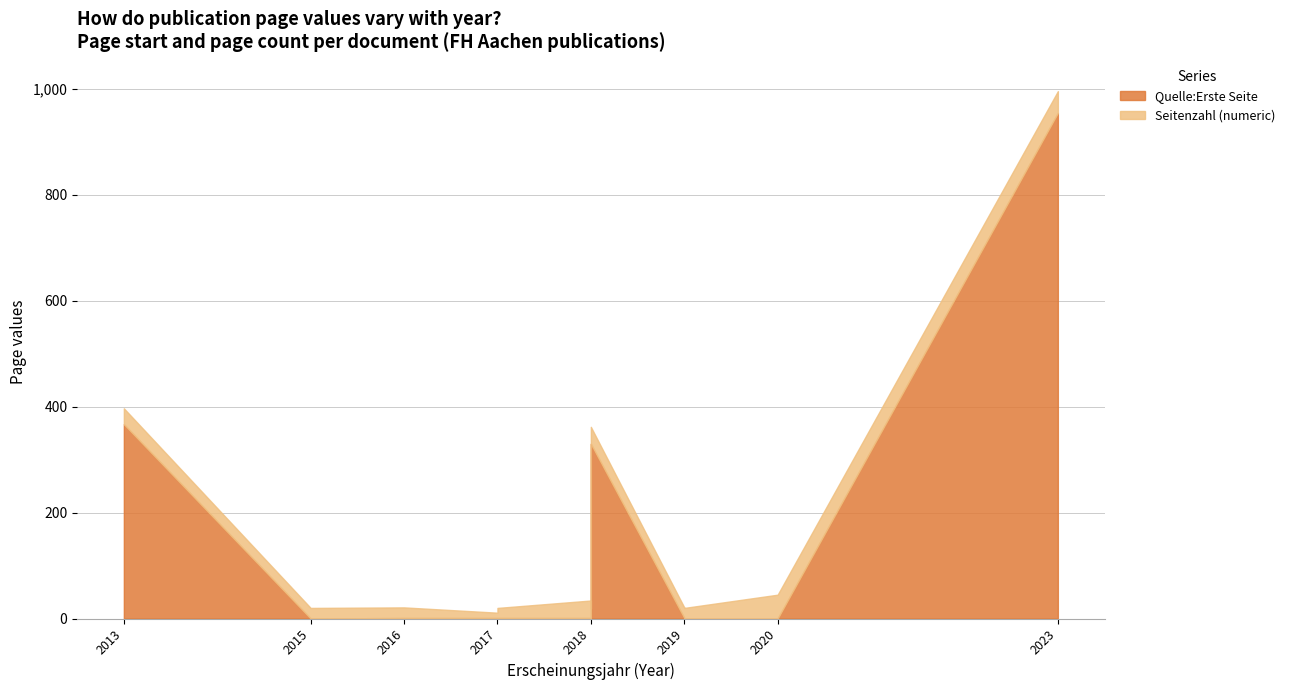

At which label is Seitenzahl (numeric) closest to 27?

2013